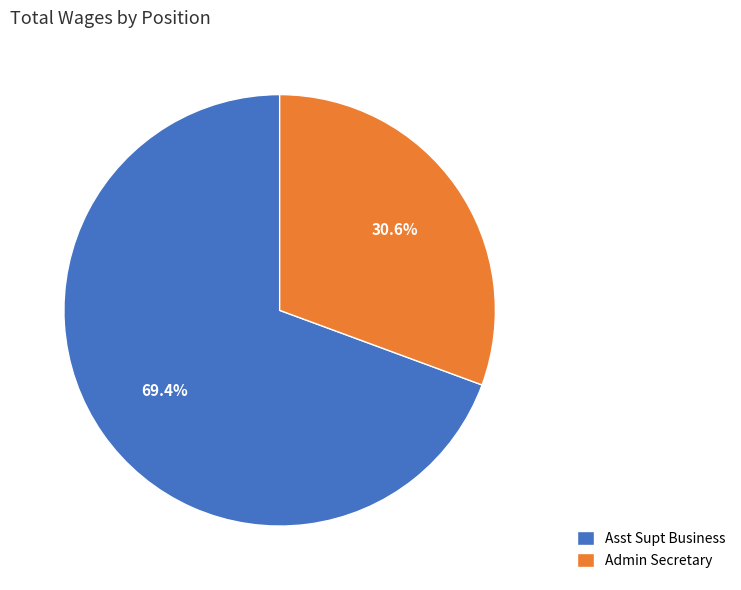

What portion of the pie excludes Admin Secretary?

69.4%